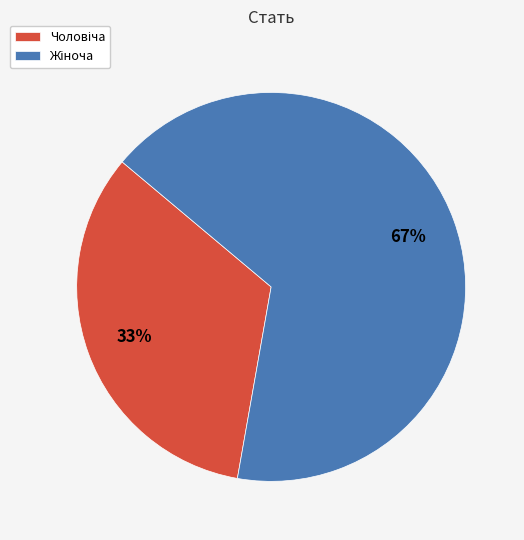

Count the number of slices in the pie.

2